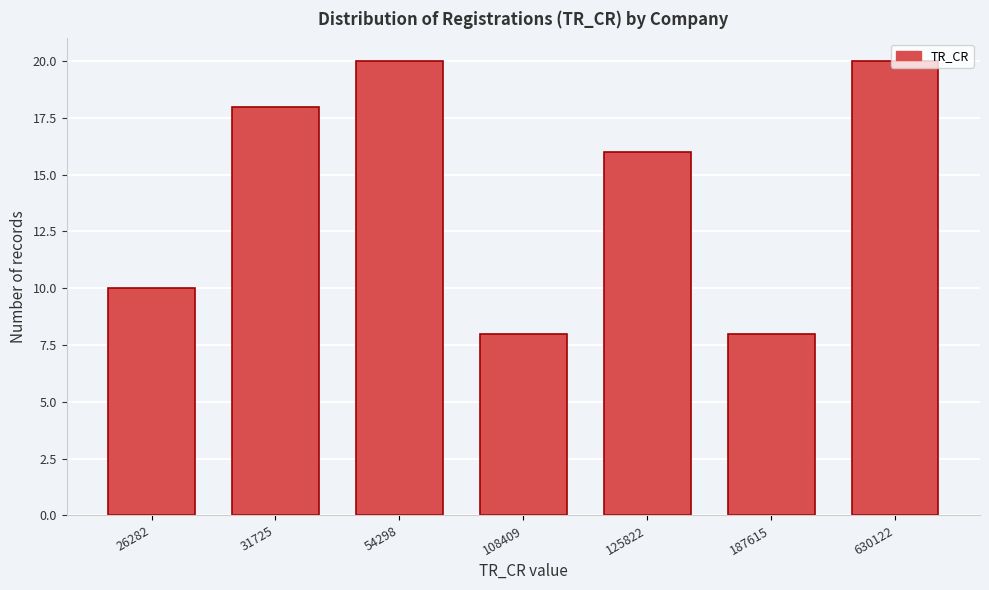

What is the value of the 3rd bar from the left?

20